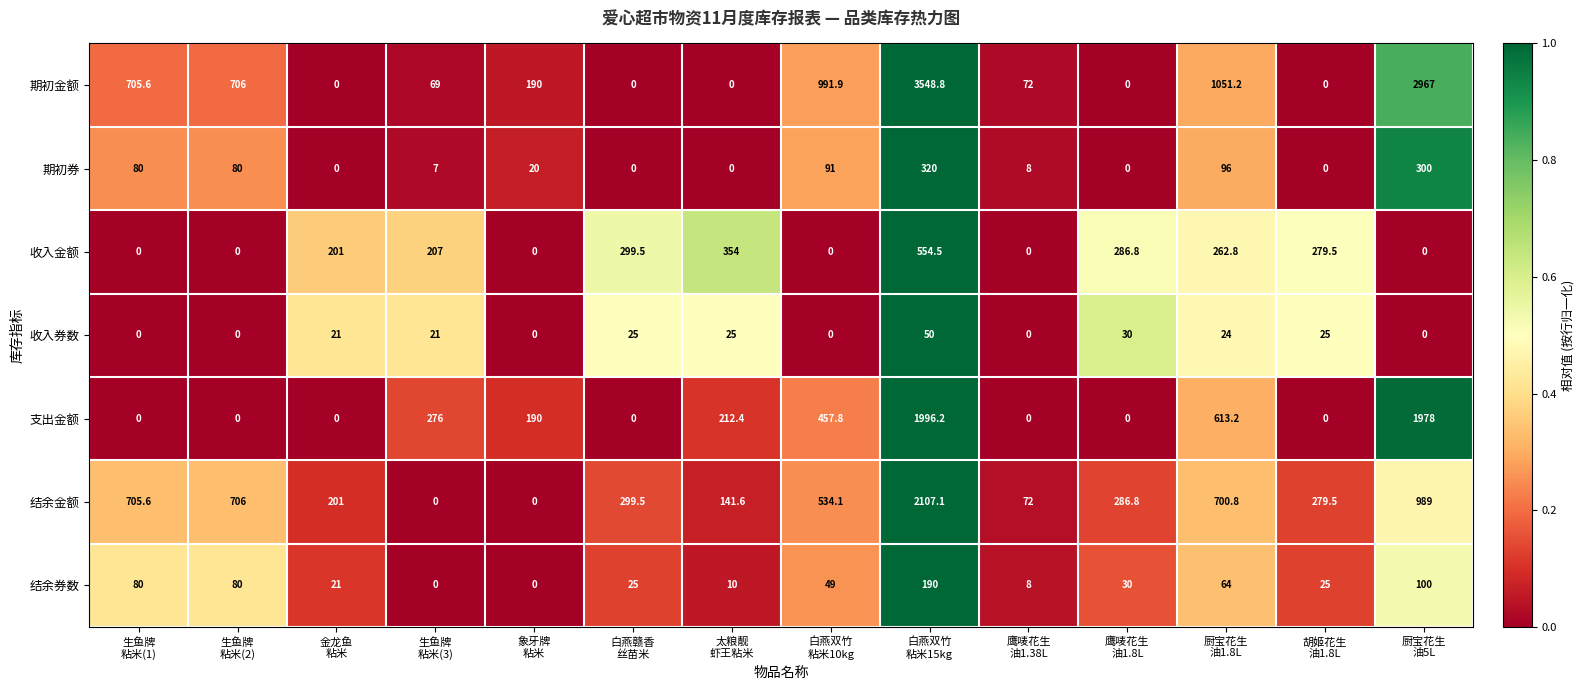

What is the spread (max minus min) of values at 白燕双竹
粘米10kg?

991.9